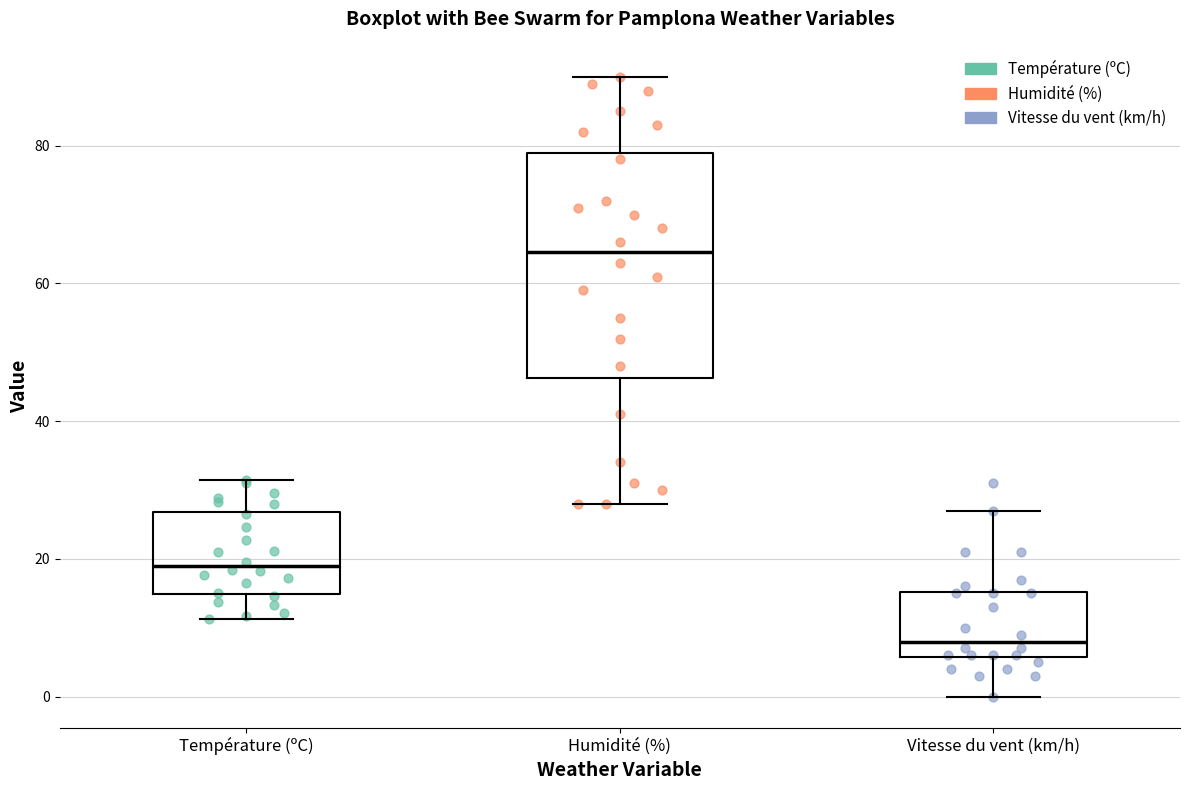

Reading left to right, transcribe this box plot: for each box, give where its median line is, the range the box spans, and where its two whiskers end, as read against the y-axis. The values are not printed on the chart, so give them approximately, as read against the axis.

Température (ºC): median 18, box 14 to 26, whiskers 12 to 32
Humidité (%): median 64, box 46 to 80, whiskers 28 to 90
Vitesse du vent (km/h): median 8, box 6 to 16, whiskers 0 to 28